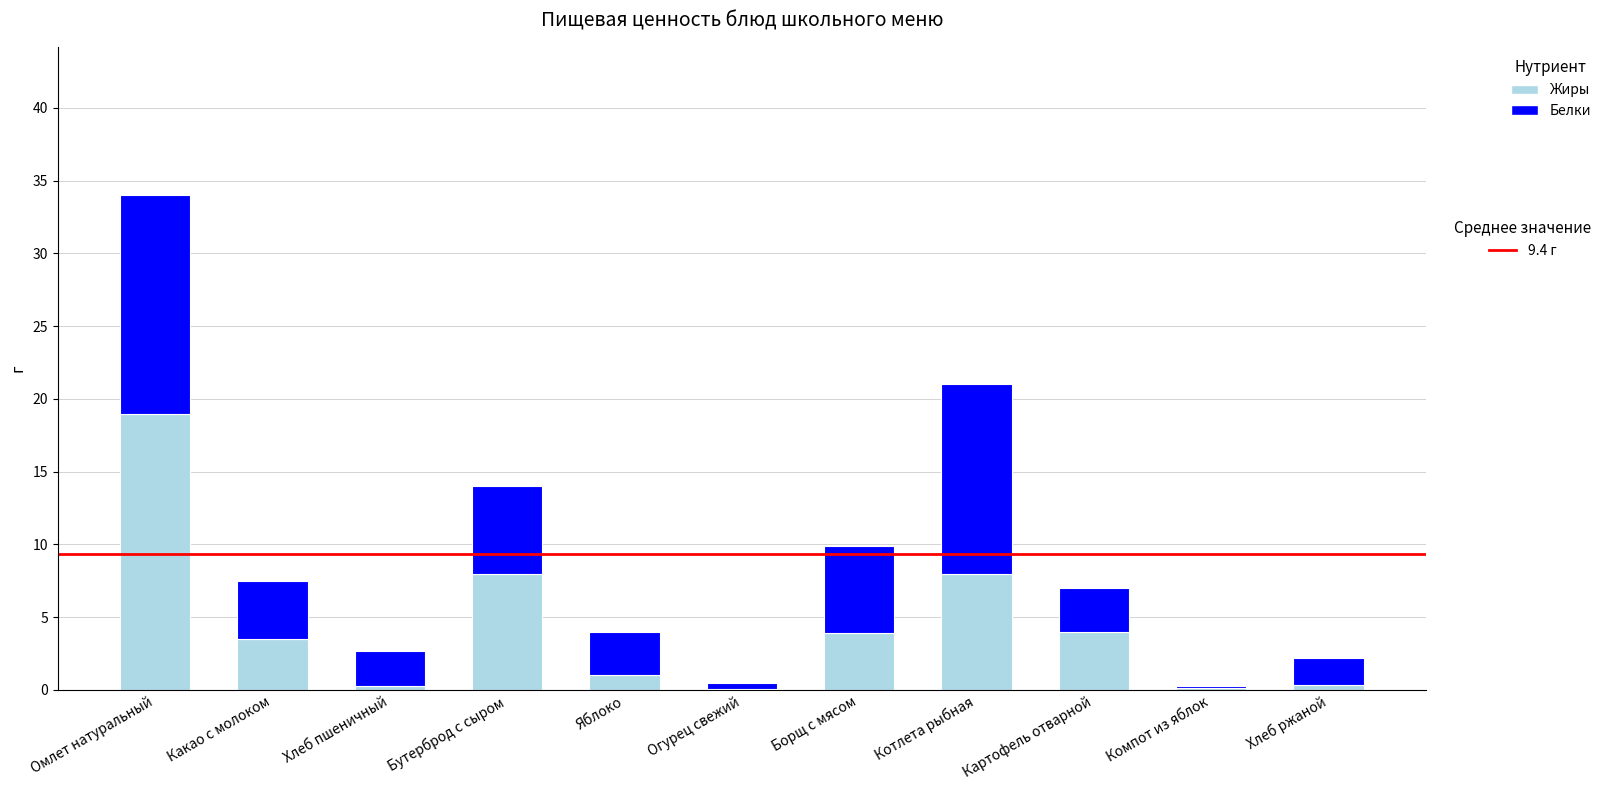

At which category is the sum across all series the highest?

Омлет натуральный